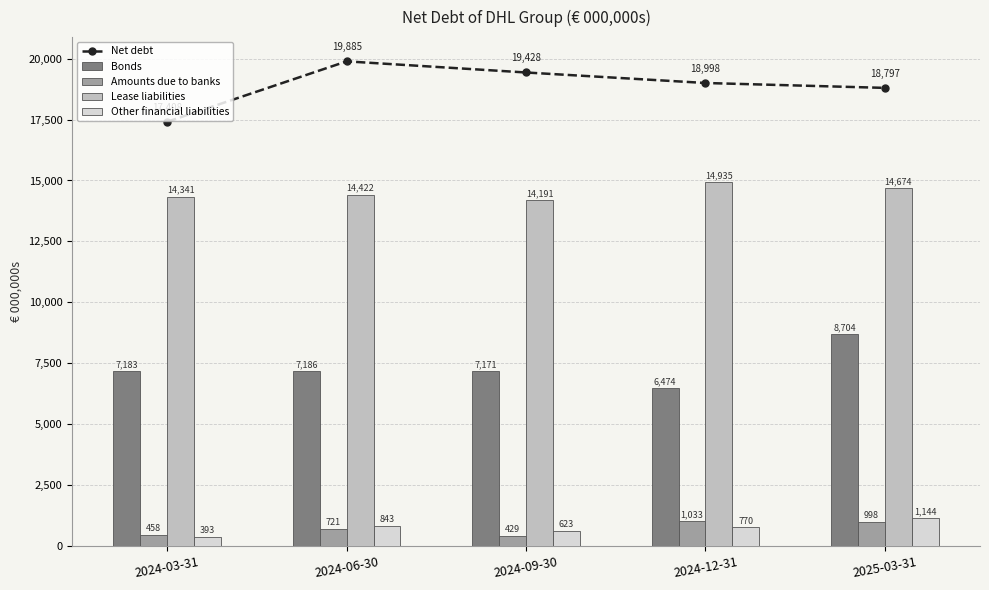

Reading left to right, list all the values displayed in this chart.

Net debt: 2024-03-31=17408.1	2024-06-30=19885.3	2024-09-30=19428.4	2024-12-31=18997.7	2025-03-31=18797.2
Bonds: 2024-03-31=7182.7	2024-06-30=7185.9	2024-09-30=7171.2	2024-12-31=6474.3	2025-03-31=8703.8
Amounts due to banks: 2024-03-31=457.9	2024-06-30=720.6	2024-09-30=429.0	2024-12-31=1033.5	2025-03-31=998.1
Lease liabilities: 2024-03-31=14341.2	2024-06-30=14421.9	2024-09-30=14191.4	2024-12-31=14934.5	2025-03-31=14674.3
Other financial liabilities: 2024-03-31=393.5	2024-06-30=843.3	2024-09-30=622.7	2024-12-31=769.8	2025-03-31=1144.5